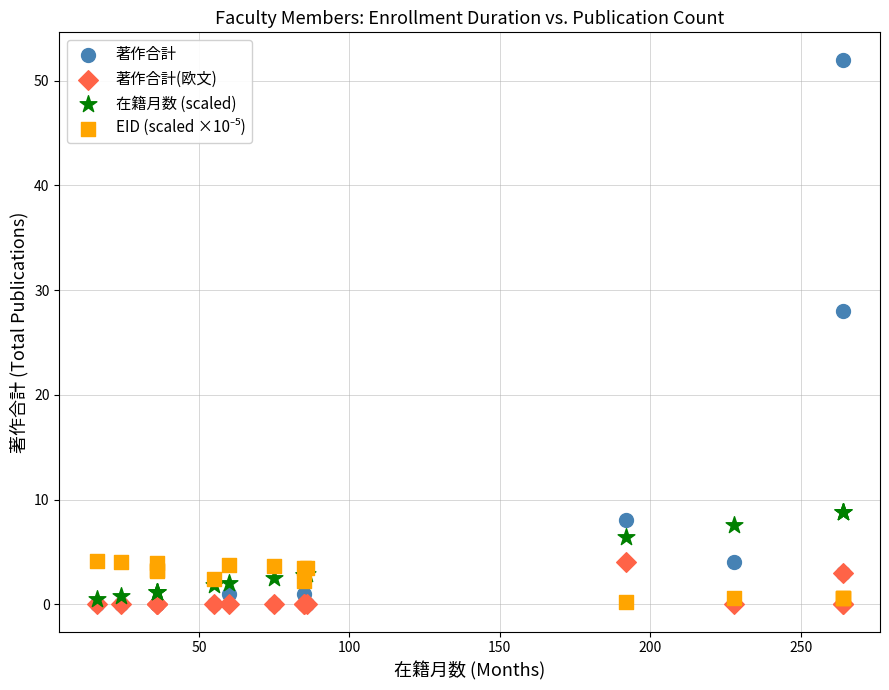

Which series has the widest spread of Y values?

著作合計